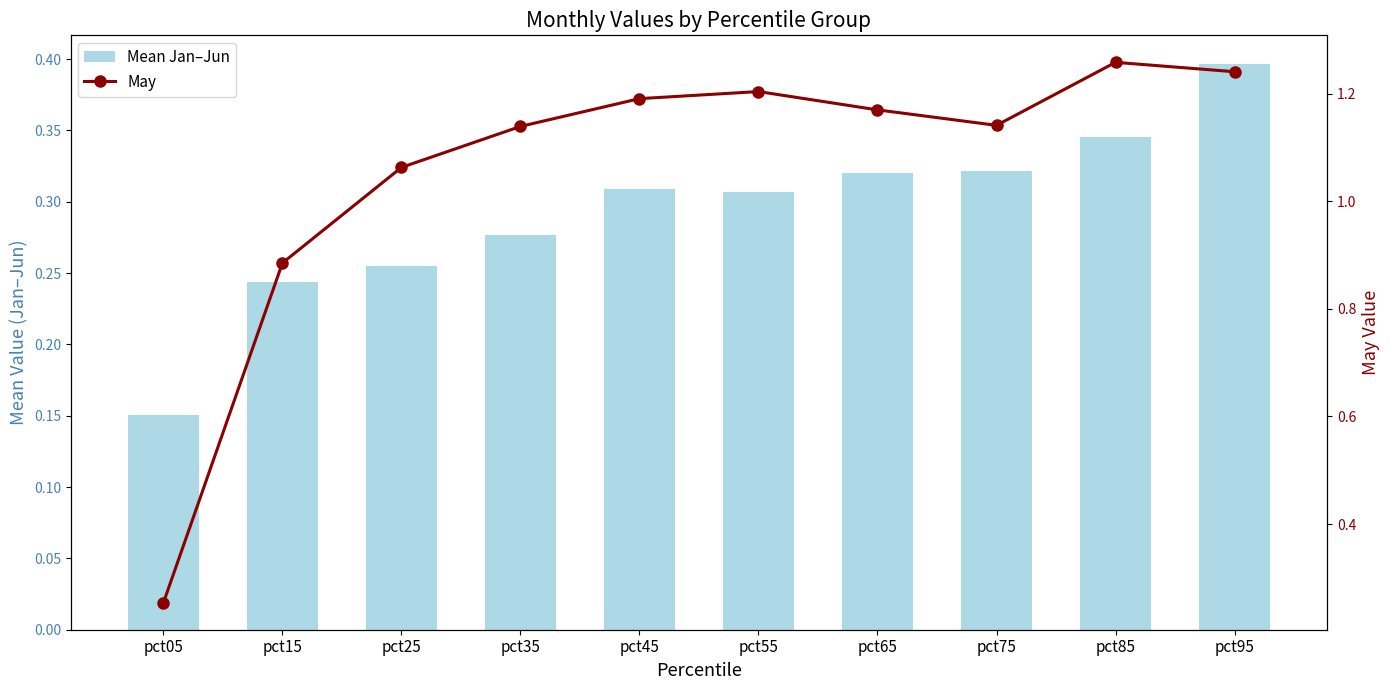

Reading left to right, what are all the values shown in this chart?

Mean Jan–Jun: 0.2	0.2	0.3	0.3	0.3	0.3	0.3	0.3	0.3	0.4
May: 0.3	0.9	1.1	1.1	1.2	1.2	1.2	1.1	1.3	1.2